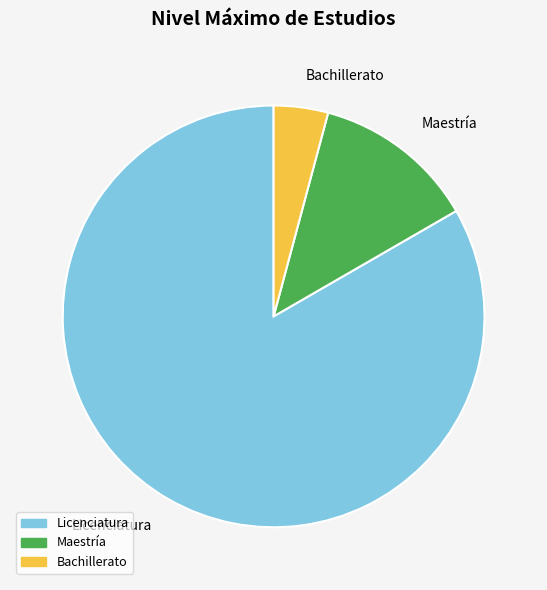

Rank the categories by value from highest to lowest.

Licenciatura, Maestría, Bachillerato